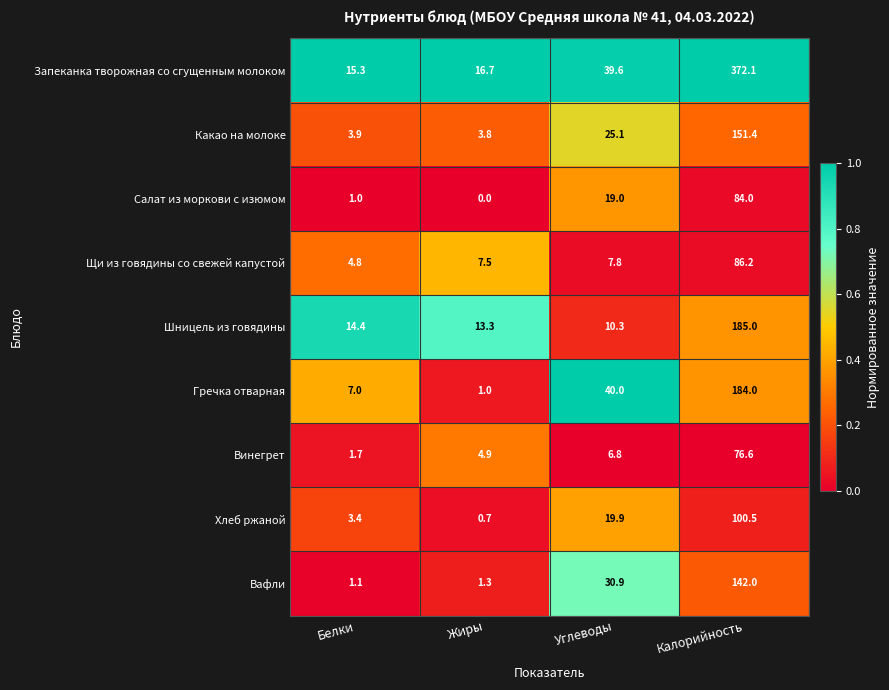

At how many categories does at least one series exceed 0?

4